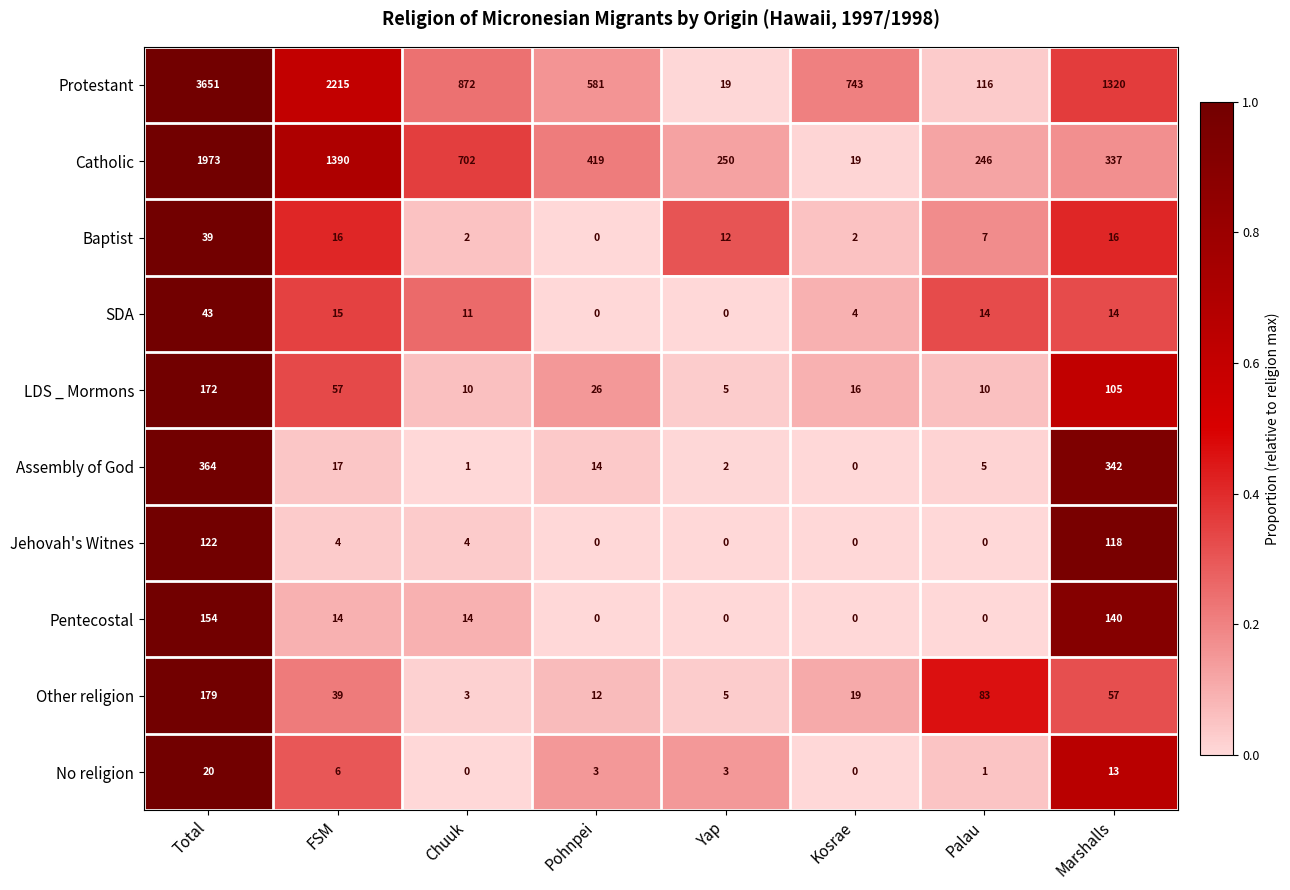

Which series changed the most between Chuuk and Yap?

Protestant